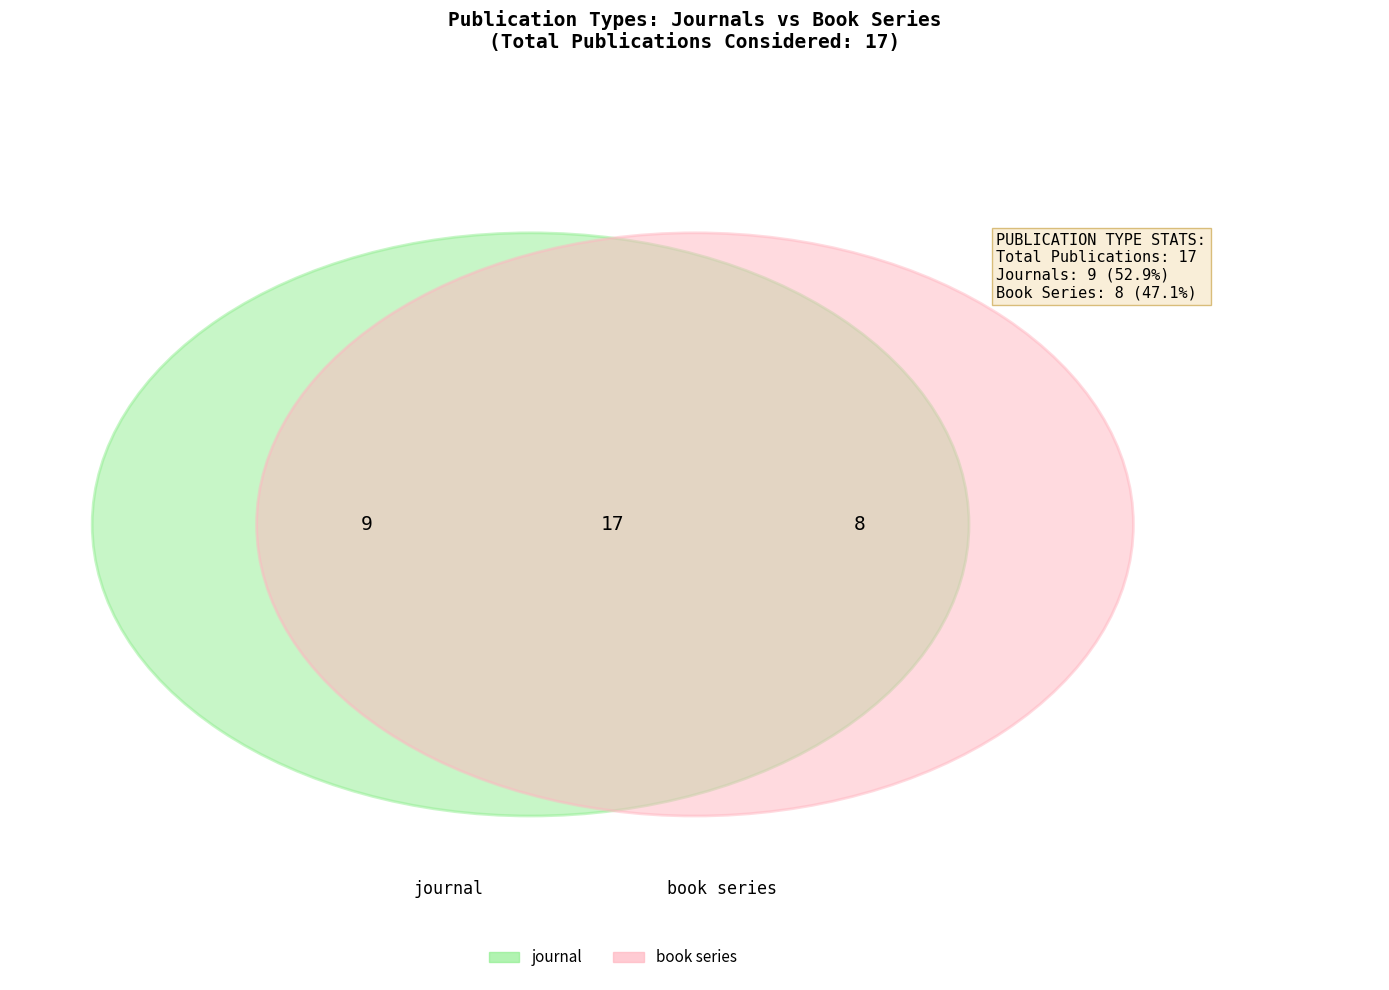

What percentage is NOT represented by book series?

52.9%